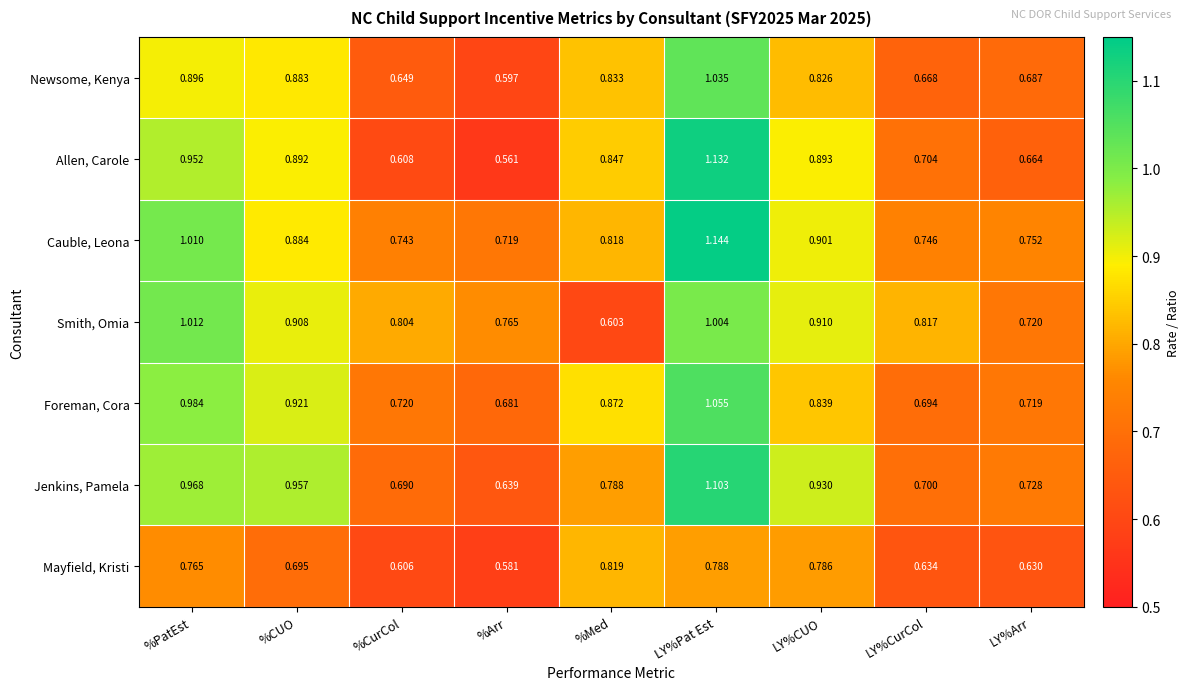

Between %CurCol and LY%Pat Est, which series saw the biggest shift?

Allen, Carole